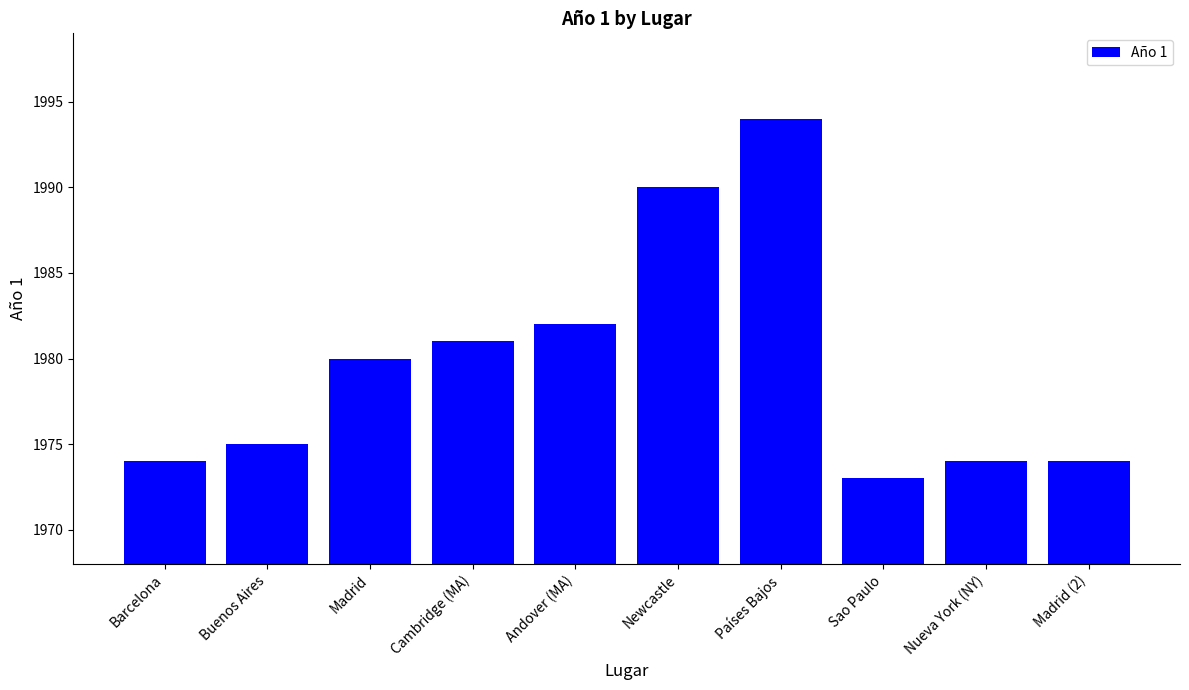

Which label corresponds to the smallest value in the chart?

Sao Paulo